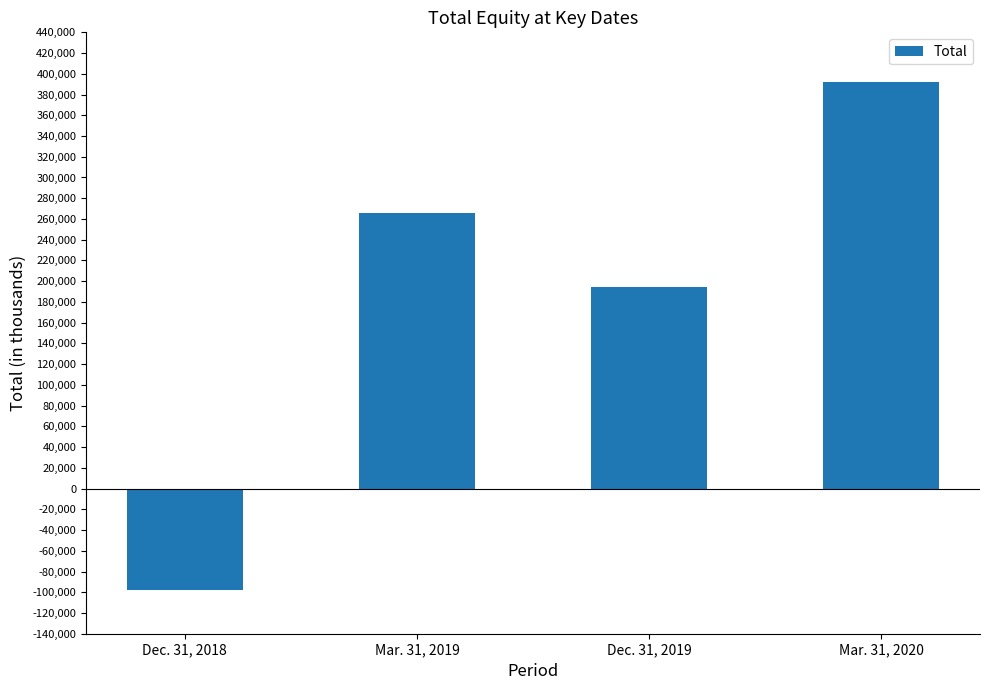

Does the chart contain any negative values?

Yes